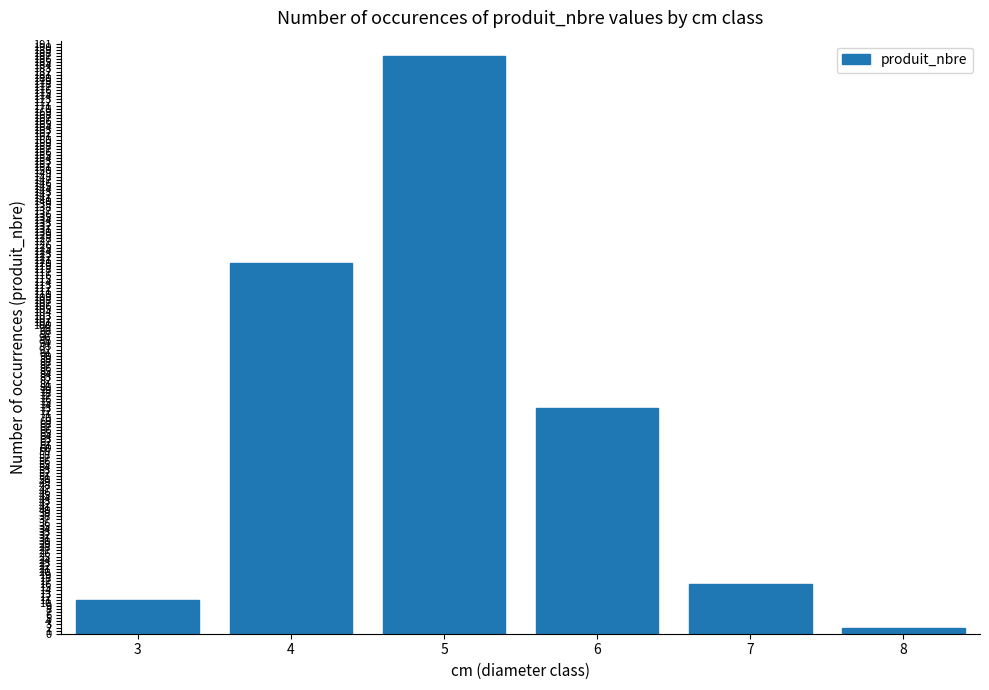

The chart shows a value of 27 at 7. True or false?

False